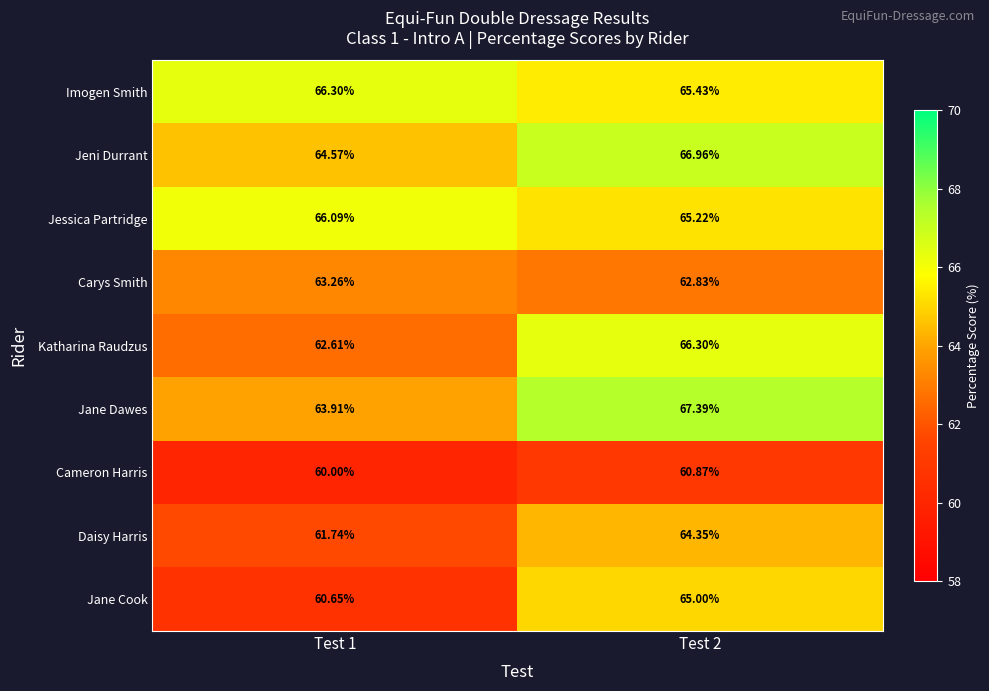

Between Test 1 and Test 2, which series saw the biggest shift?

Jane Cook